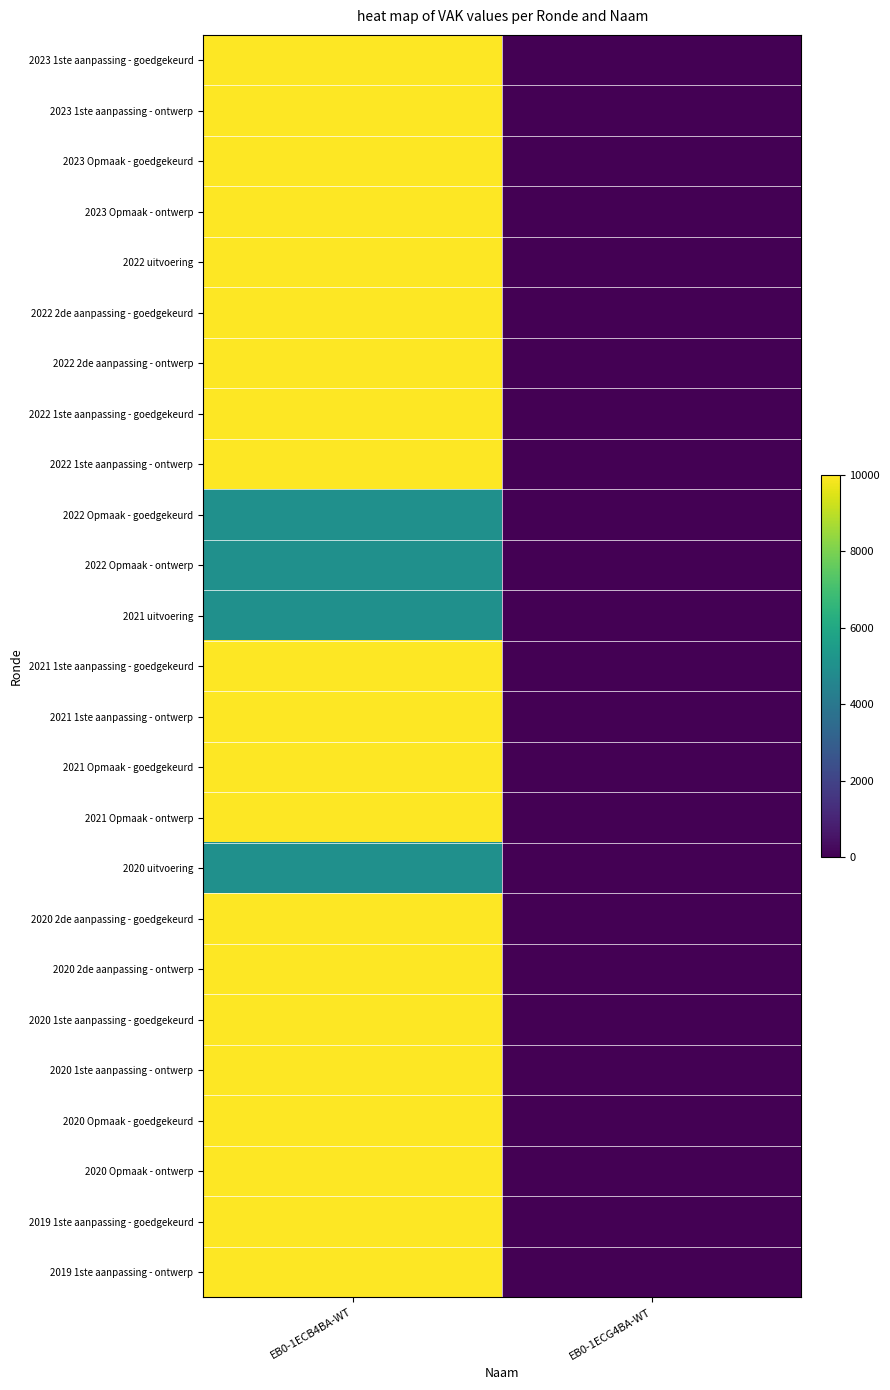

Reading left to right, transcribe all the data shown in this chart.

2023 1ste aanpassing - goedgekeurd: EB0-1ECB4BA-WT=10000	EB0-1ECG4BA-WT=0
2023 1ste aanpassing - ontwerp: EB0-1ECB4BA-WT=10000	EB0-1ECG4BA-WT=0
2023 Opmaak - goedgekeurd: EB0-1ECB4BA-WT=10000	EB0-1ECG4BA-WT=0
2023 Opmaak - ontwerp: EB0-1ECB4BA-WT=10000	EB0-1ECG4BA-WT=0
2022 uitvoering: EB0-1ECB4BA-WT=10000	EB0-1ECG4BA-WT=0
2022 2de aanpassing - goedgekeurd: EB0-1ECB4BA-WT=10000	EB0-1ECG4BA-WT=0
2022 2de aanpassing - ontwerp: EB0-1ECB4BA-WT=10000	EB0-1ECG4BA-WT=0
2022 1ste aanpassing - goedgekeurd: EB0-1ECB4BA-WT=10000	EB0-1ECG4BA-WT=0
2022 1ste aanpassing - ontwerp: EB0-1ECB4BA-WT=10000	EB0-1ECG4BA-WT=0
2022 Opmaak - goedgekeurd: EB0-1ECB4BA-WT=5000	EB0-1ECG4BA-WT=0
2022 Opmaak - ontwerp: EB0-1ECB4BA-WT=5000	EB0-1ECG4BA-WT=0
2021 uitvoering: EB0-1ECB4BA-WT=5000	EB0-1ECG4BA-WT=0
2021 1ste aanpassing - goedgekeurd: EB0-1ECB4BA-WT=10000	EB0-1ECG4BA-WT=0
2021 1ste aanpassing - ontwerp: EB0-1ECB4BA-WT=10000	EB0-1ECG4BA-WT=0
2021 Opmaak - goedgekeurd: EB0-1ECB4BA-WT=10000	EB0-1ECG4BA-WT=0
2021 Opmaak - ontwerp: EB0-1ECB4BA-WT=10000	EB0-1ECG4BA-WT=0
2020 uitvoering: EB0-1ECB4BA-WT=5000	EB0-1ECG4BA-WT=0
2020 2de aanpassing - goedgekeurd: EB0-1ECB4BA-WT=10000	EB0-1ECG4BA-WT=0
2020 2de aanpassing - ontwerp: EB0-1ECB4BA-WT=10000	EB0-1ECG4BA-WT=0
2020 1ste aanpassing - goedgekeurd: EB0-1ECB4BA-WT=10000	EB0-1ECG4BA-WT=0
2020 1ste aanpassing - ontwerp: EB0-1ECB4BA-WT=10000	EB0-1ECG4BA-WT=0
2020 Opmaak - goedgekeurd: EB0-1ECB4BA-WT=10000	EB0-1ECG4BA-WT=0
2020 Opmaak - ontwerp: EB0-1ECB4BA-WT=10000	EB0-1ECG4BA-WT=0
2019 1ste aanpassing - goedgekeurd: EB0-1ECB4BA-WT=10000	EB0-1ECG4BA-WT=0
2019 1ste aanpassing - ontwerp: EB0-1ECB4BA-WT=10000	EB0-1ECG4BA-WT=0